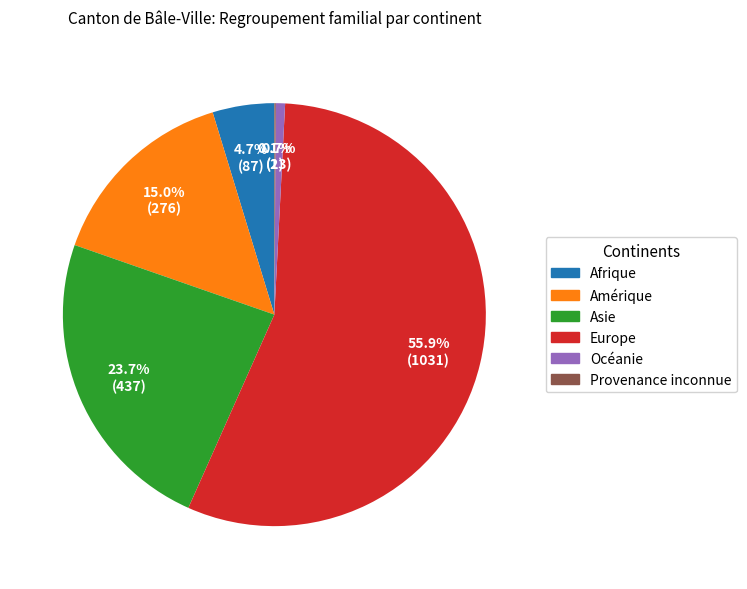

Which category has the biggest portion of the pie?

Europe